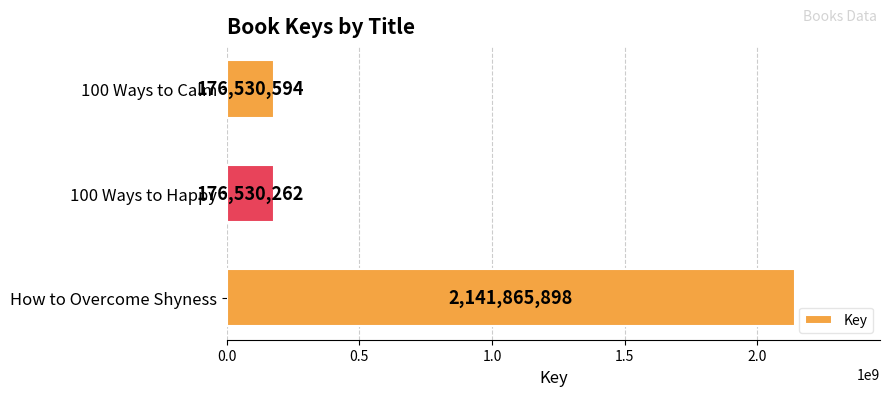

How many distinct data groups are displayed?

1